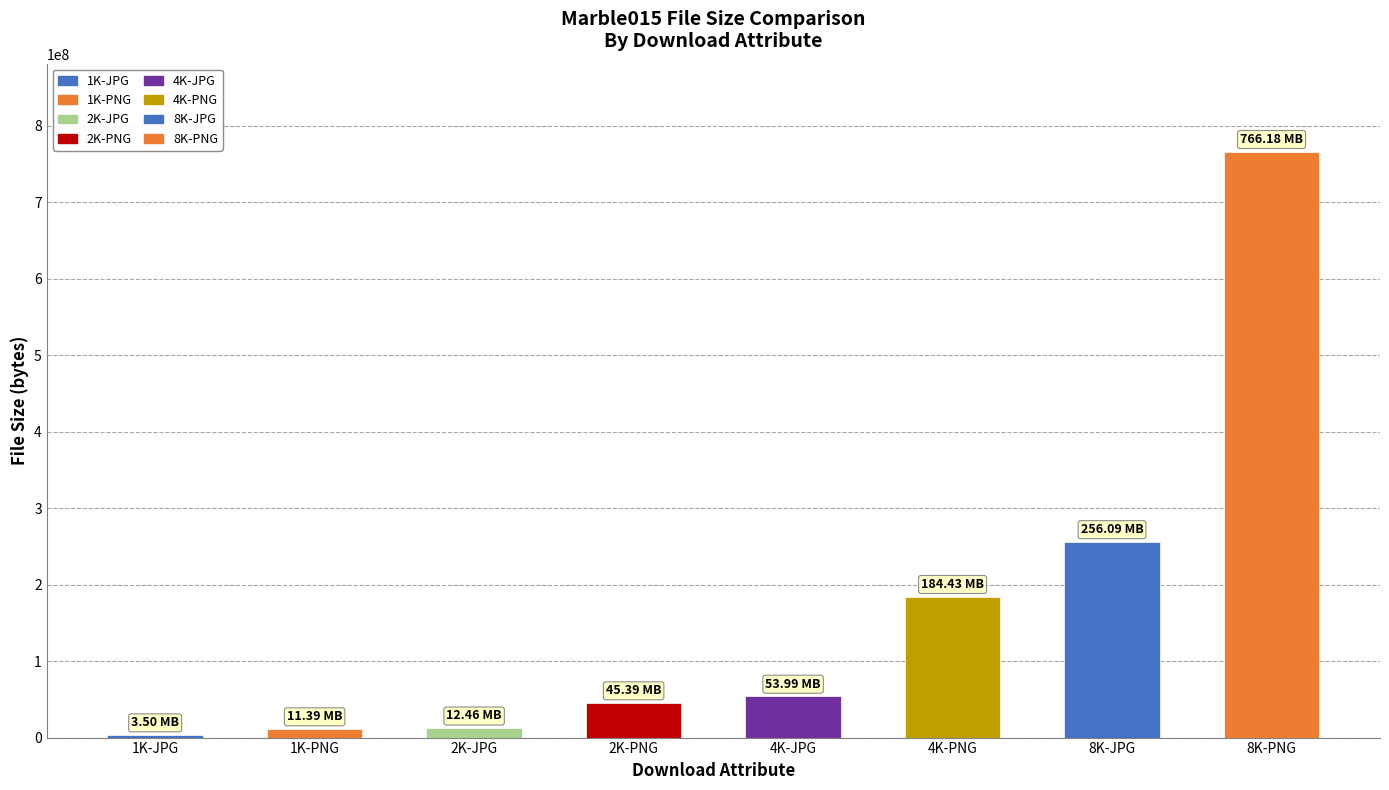

Reading left to right, transcribe all the data shown in this chart.

1K-JPG=3498209	1K-PNG=11389403	2K-JPG=12463843	2K-PNG=45394187	4K-JPG=53992066	4K-PNG=184432046	8K-JPG=256090133	8K-PNG=766178298